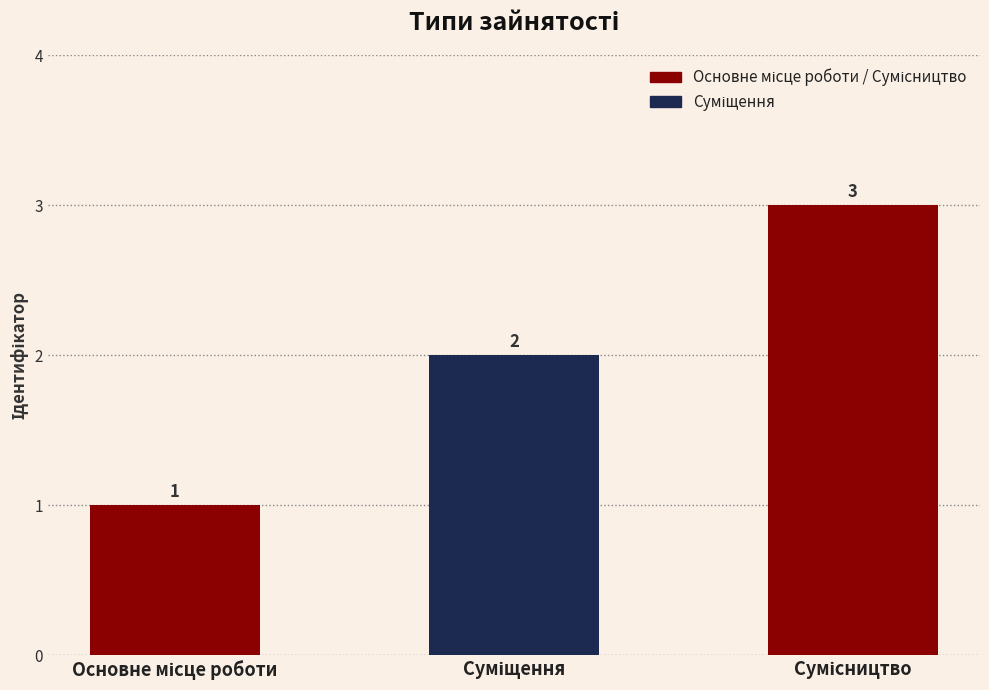

Count the values in the range 1 to 3.

3